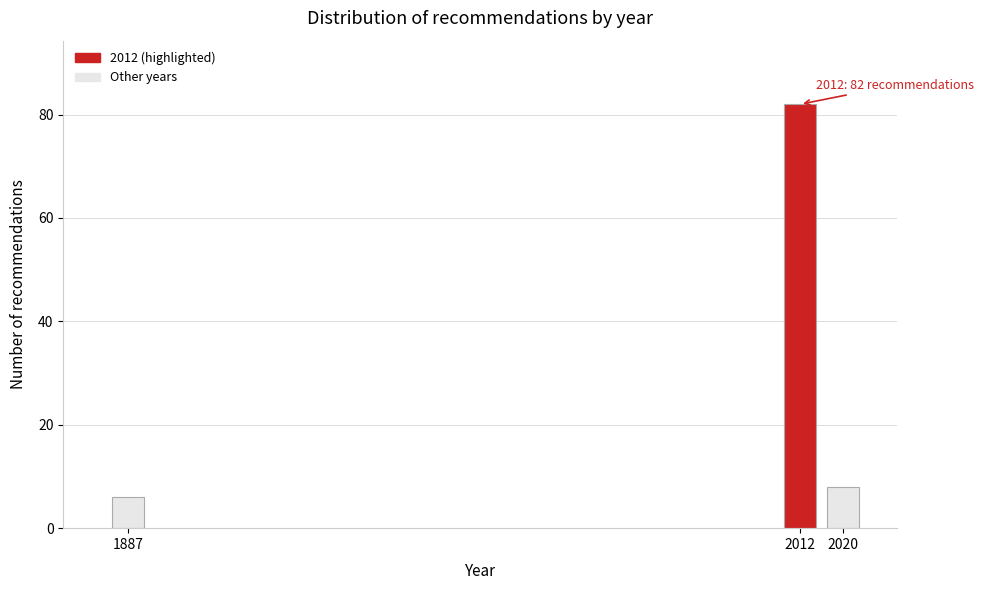

Reading left to right, transcribe all the data shown in this chart.

1887=6	2012=82	2020=8